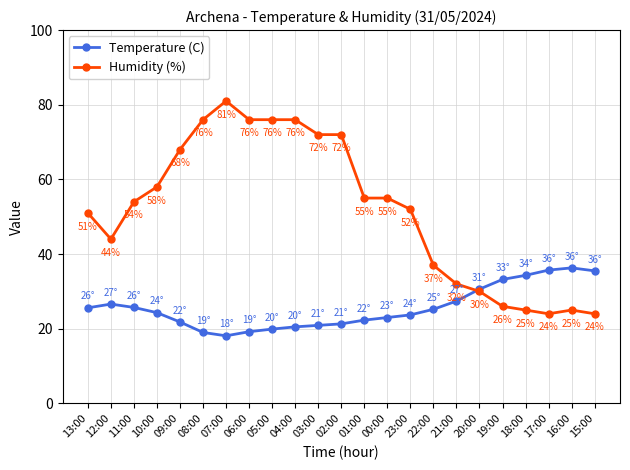

Which series has the largest total across all categories?

Humidity (%)